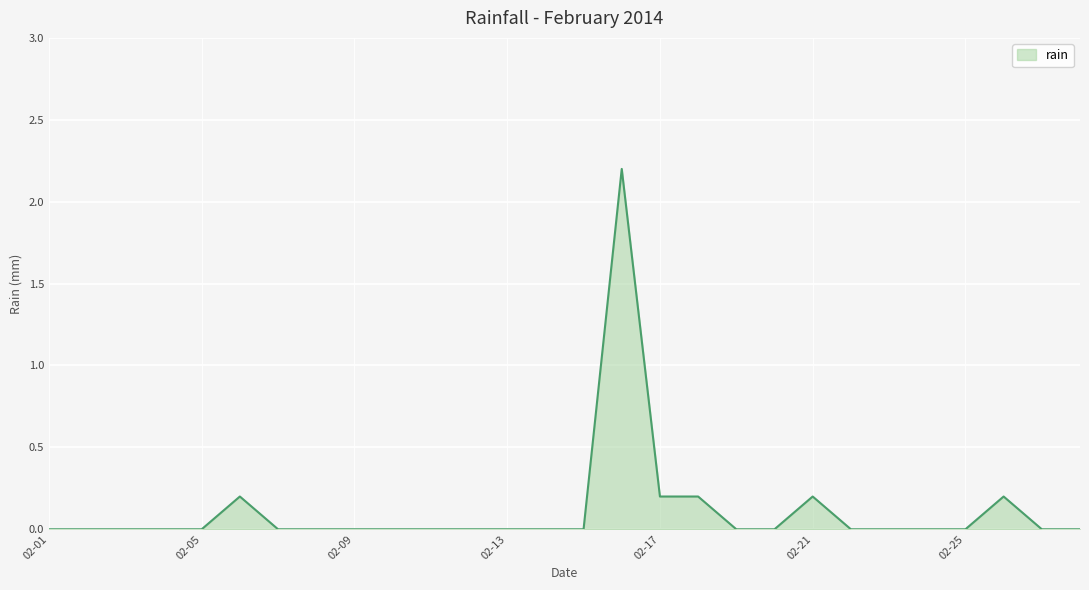

What is the difference between the maximum and minimum values?

2.2